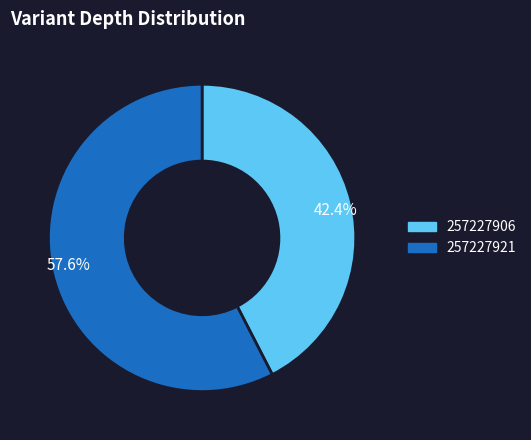

To the nearest percent, what portion does 257227906 represent?

42%